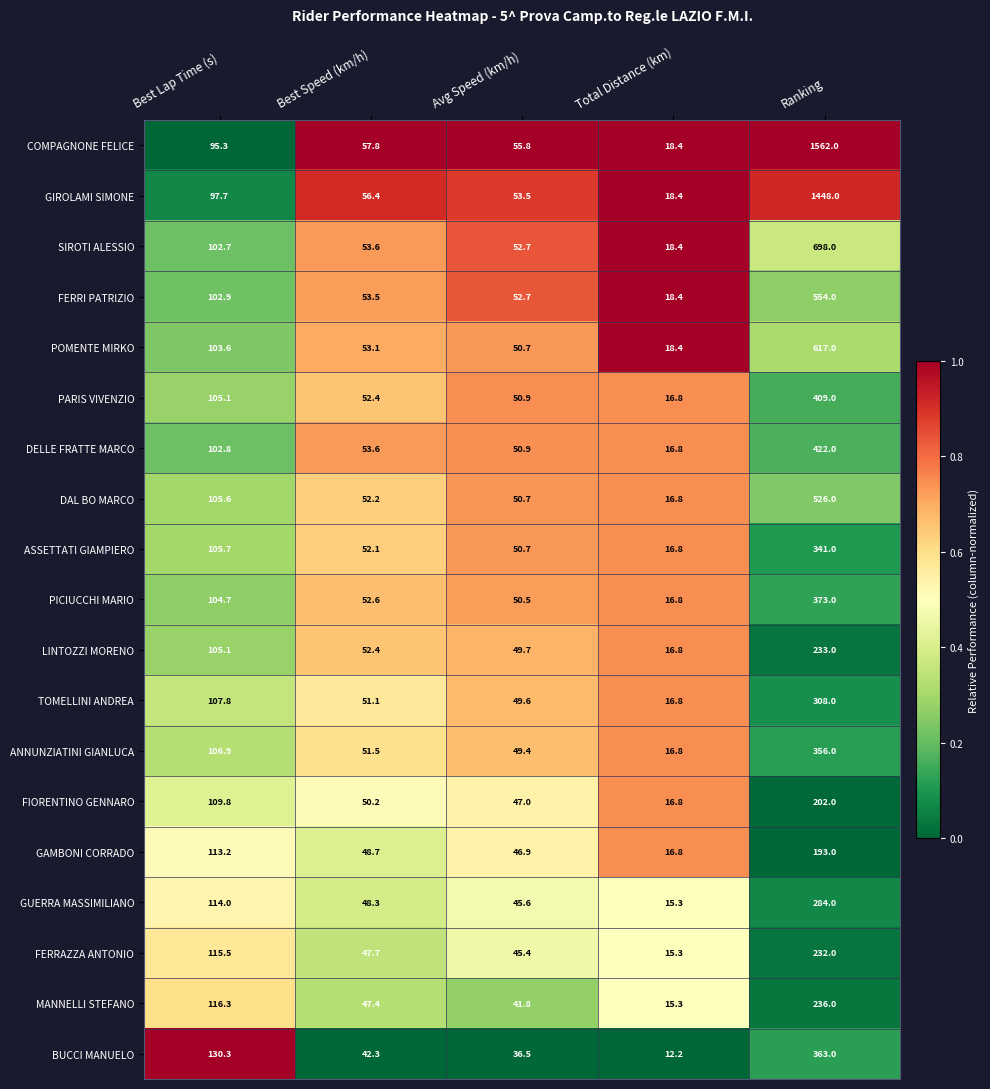

At which label does SIROTI ALESSIO first exceed 53?

Best Lap Time (s)